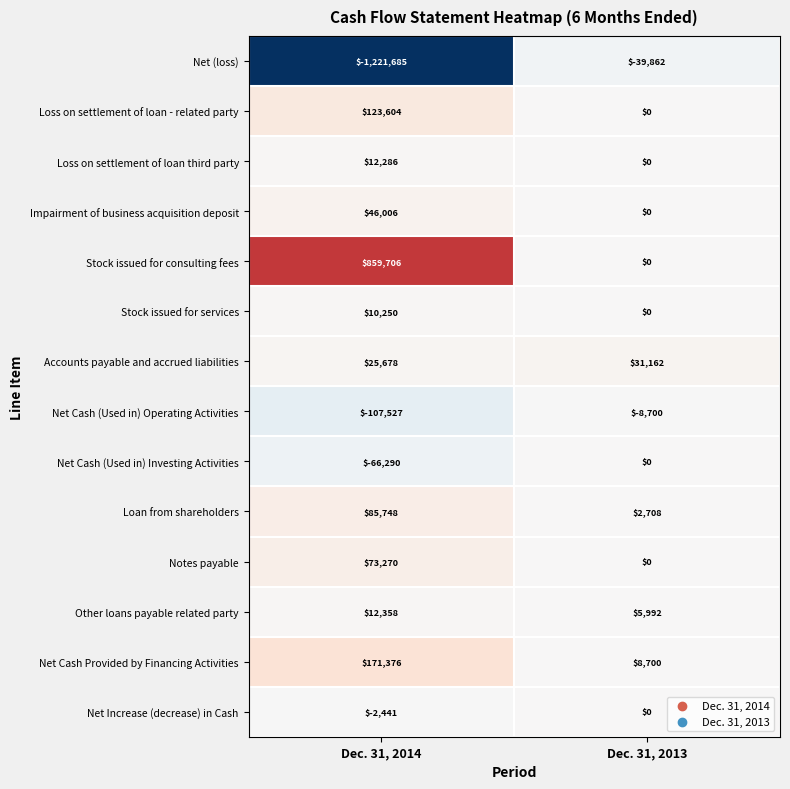

Reading right to left, transcribe all the data shown in this chart.

Net (loss): Dec. 31, 2013=-39862	Dec. 31, 2014=-1221685
Loss on settlement of loan - related party: Dec. 31, 2013=0	Dec. 31, 2014=123604
Loss on settlement of loan third party: Dec. 31, 2013=0	Dec. 31, 2014=12286
Impairment of business acquisition deposit: Dec. 31, 2013=0	Dec. 31, 2014=46006
Stock issued for consulting fees: Dec. 31, 2013=0	Dec. 31, 2014=859706
Stock issued for services: Dec. 31, 2013=0	Dec. 31, 2014=10250
Accounts payable and accrued liabilities: Dec. 31, 2013=31162	Dec. 31, 2014=25678
Net Cash (Used in) Operating Activities: Dec. 31, 2013=-8700	Dec. 31, 2014=-107527
Net Cash (Used in) Investing Activities: Dec. 31, 2013=0	Dec. 31, 2014=-66290
Loan from shareholders: Dec. 31, 2013=2708	Dec. 31, 2014=85748
Notes payable: Dec. 31, 2013=0	Dec. 31, 2014=73270
Other loans payable related party: Dec. 31, 2013=5992	Dec. 31, 2014=12358
Net Cash Provided by Financing Activities: Dec. 31, 2013=8700	Dec. 31, 2014=171376
Net Increase (decrease) in Cash: Dec. 31, 2013=0	Dec. 31, 2014=-2441